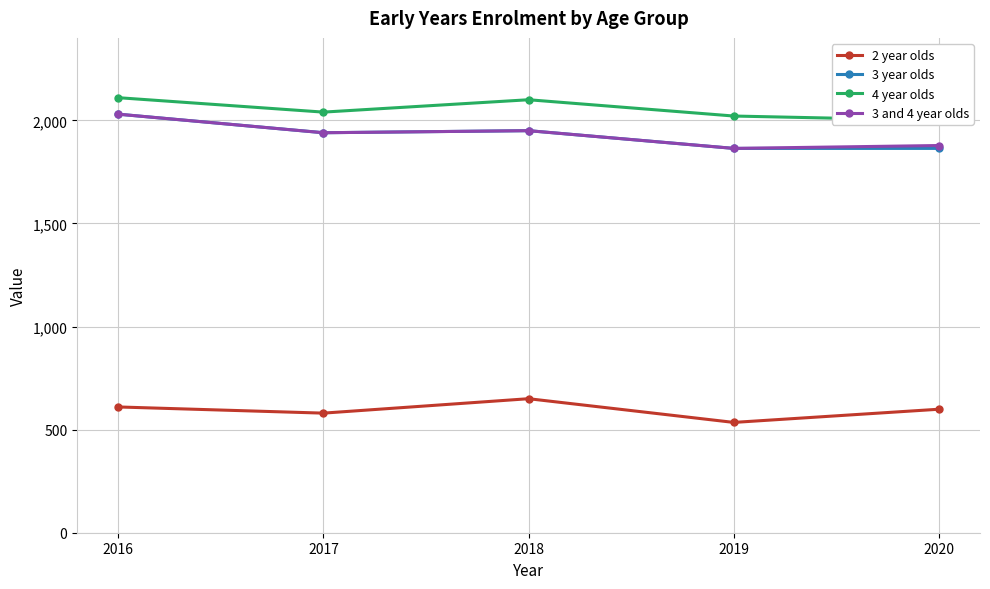

The 4 year olds series shows 782 at 2020. True or false?

False